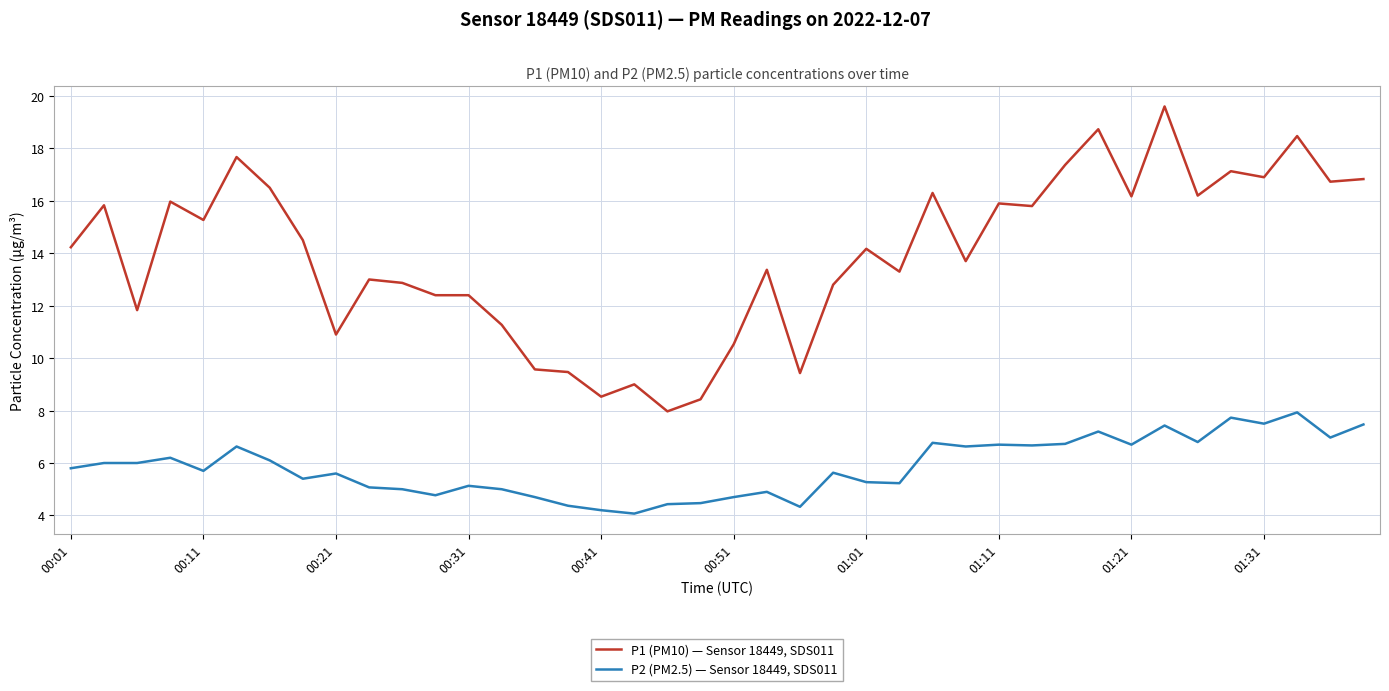

List the series in order of their overall mean, lowest first.

P2 (PM2.5) — Sensor 18449, SDS011, P1 (PM10) — Sensor 18449, SDS011